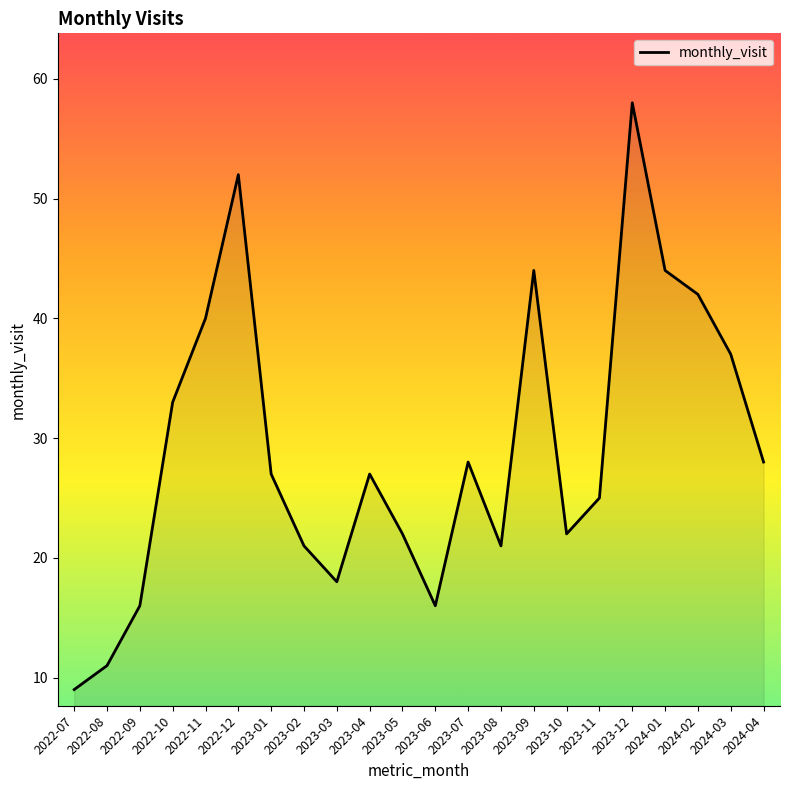

Where does the data first go above 27?

2022-10